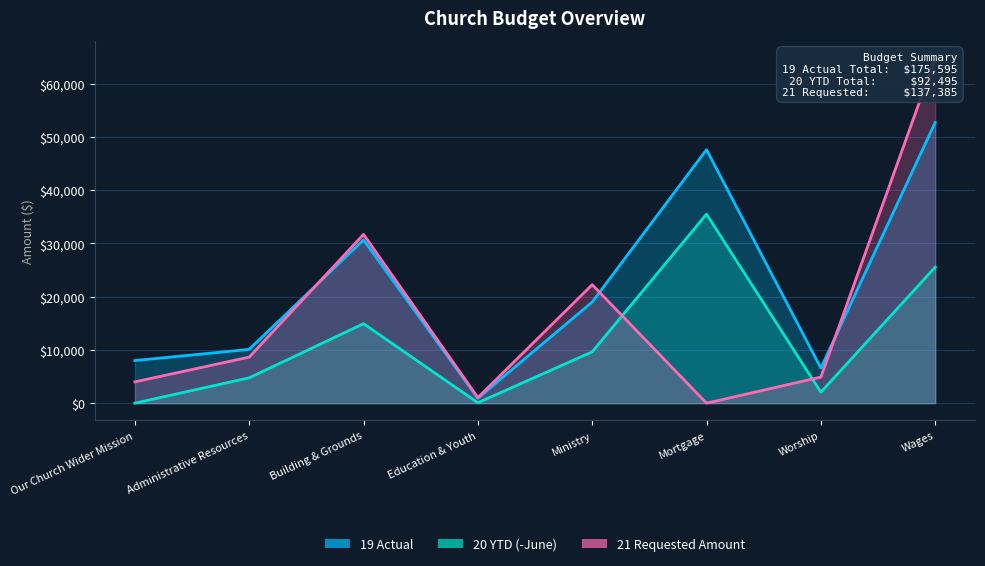

At which label does 20 YTD (-June) reach its minimum?

Our Church Wider Mission